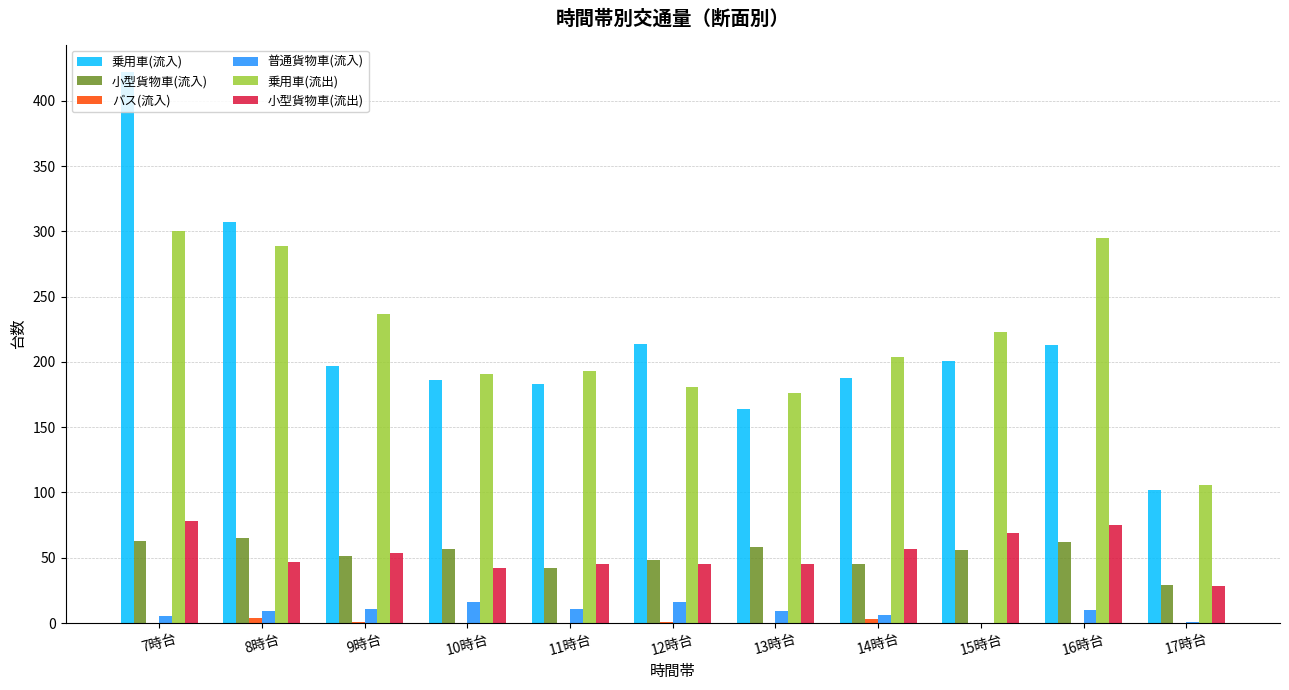

True or false: 小型貨物車(流入) has a value of 69 at 14時台.

False